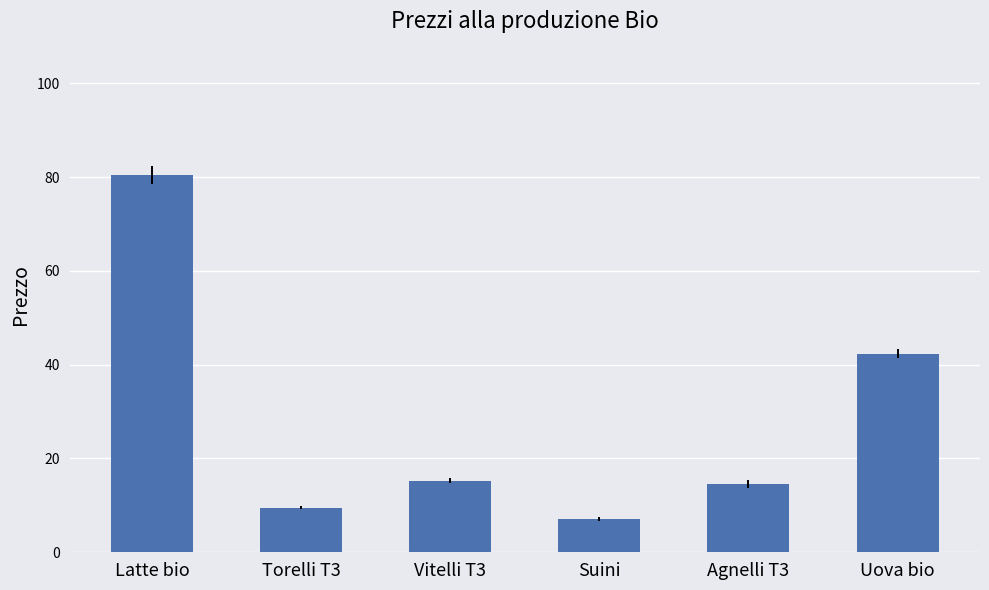

What is the label of the 1st bar from the right?

Uova bio